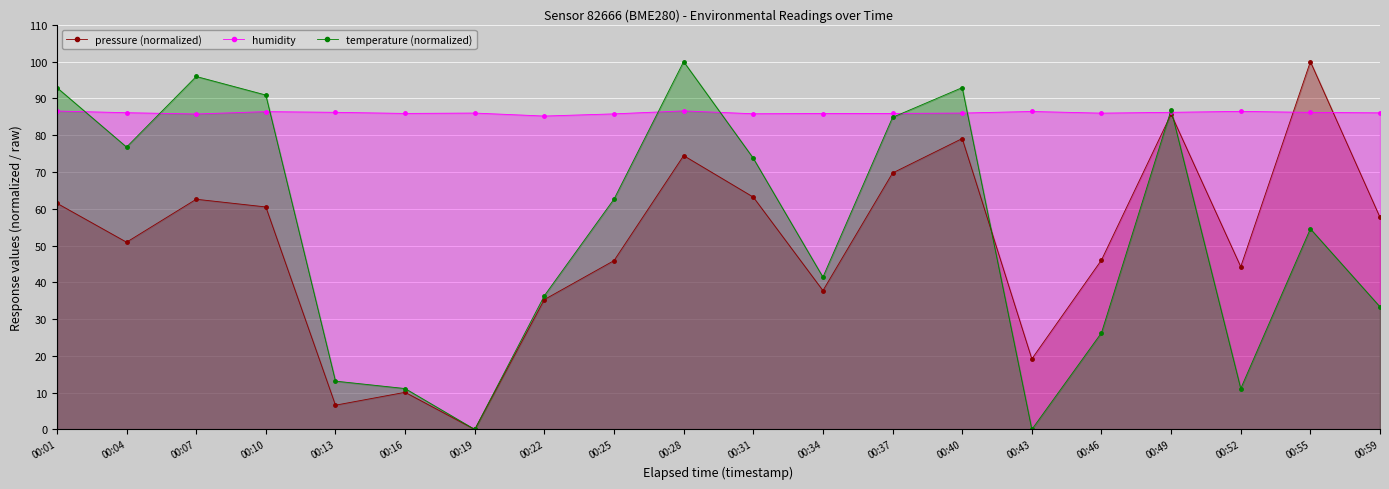

What is the sum of the humidity values at 00:59 and 00:31?

171.9